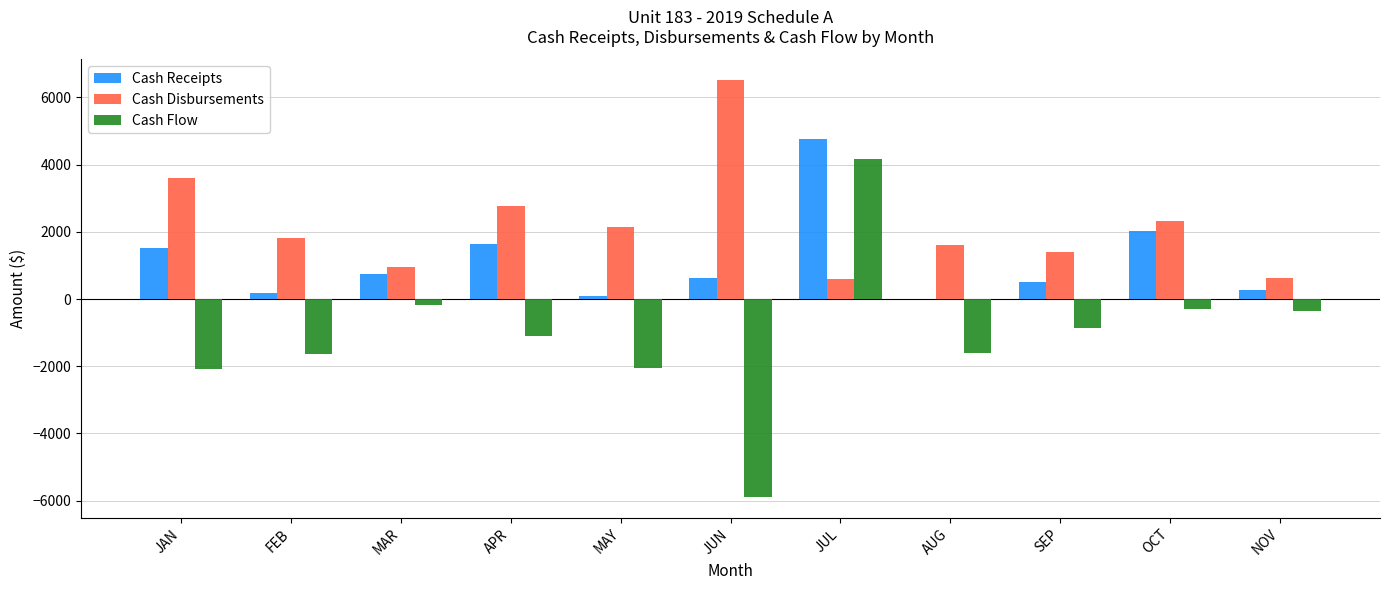

Where does the Cash Flow series first go above -1114?

MAR